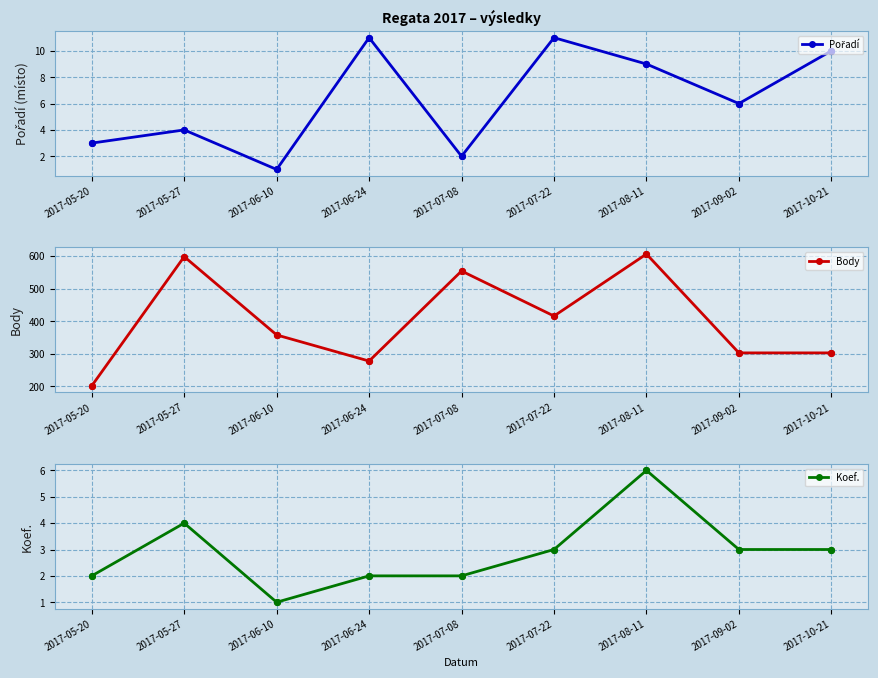

Which series reaches the maximum Y coordinate?

Body